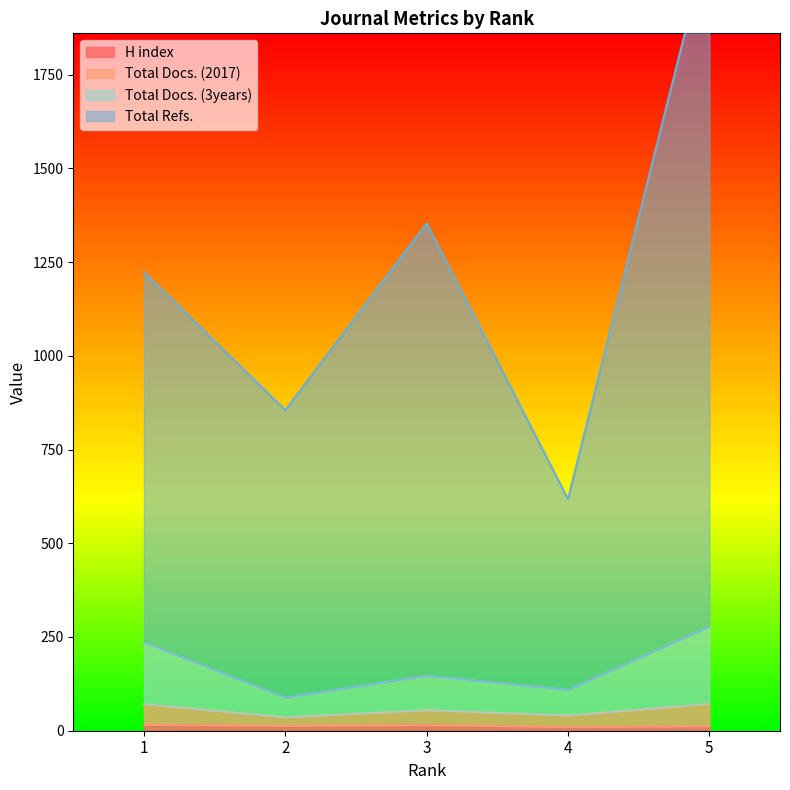

Reading left to right, transcribe all the data shown in this chart.

H index: 1=16	2=13	3=15	4=10	5=12
Total Docs. (2017): 1=71	2=36	3=55	4=41	5=72
Total Docs. (3years): 1=236	2=88	3=147	4=109	5=278
Total Refs.: 1=1223	2=855	3=1353	4=618	5=2120